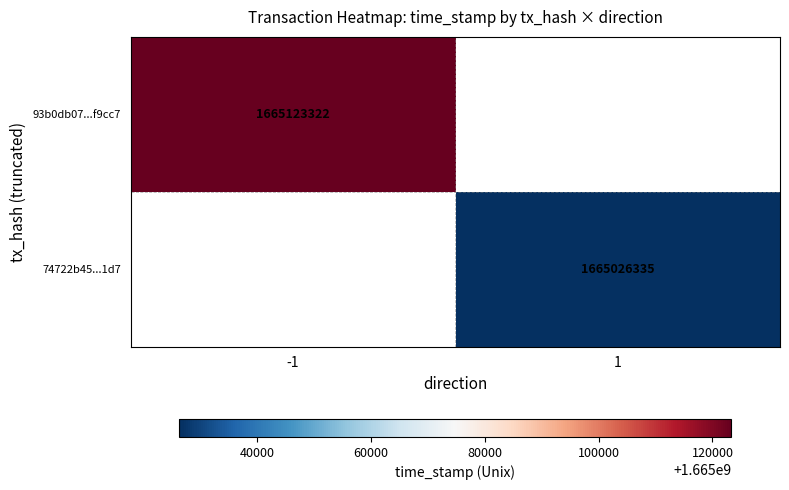

Which label corresponds to the largest value in the chart?

-1